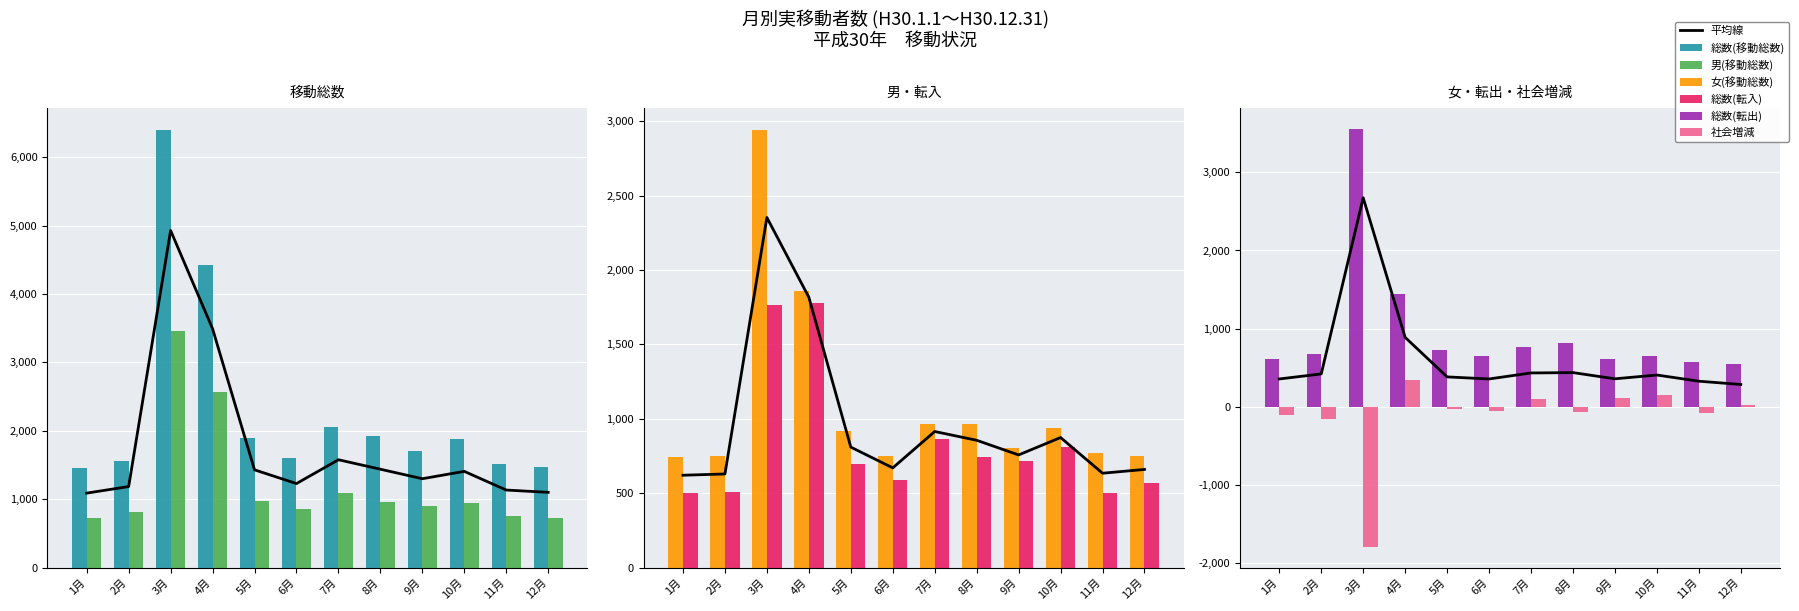

Read the 女(移動総数) value at 7月.

966